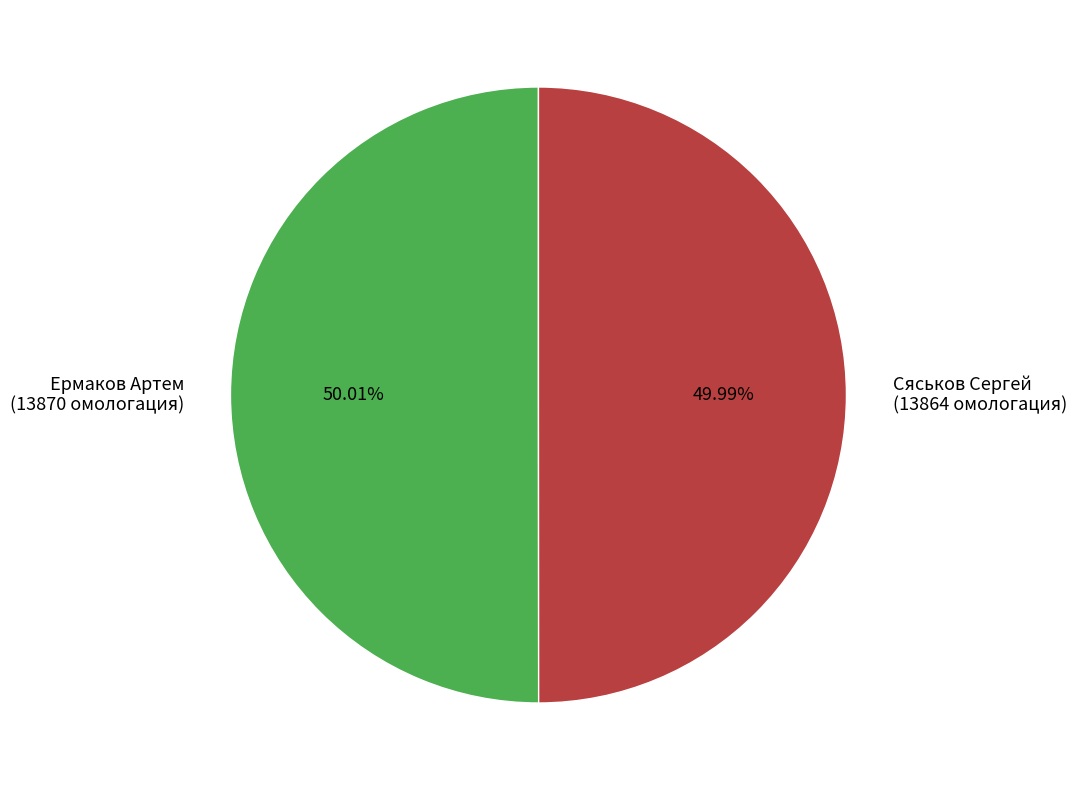

What percentage is the Сяськов Сергей slice, to the nearest percent?

50%